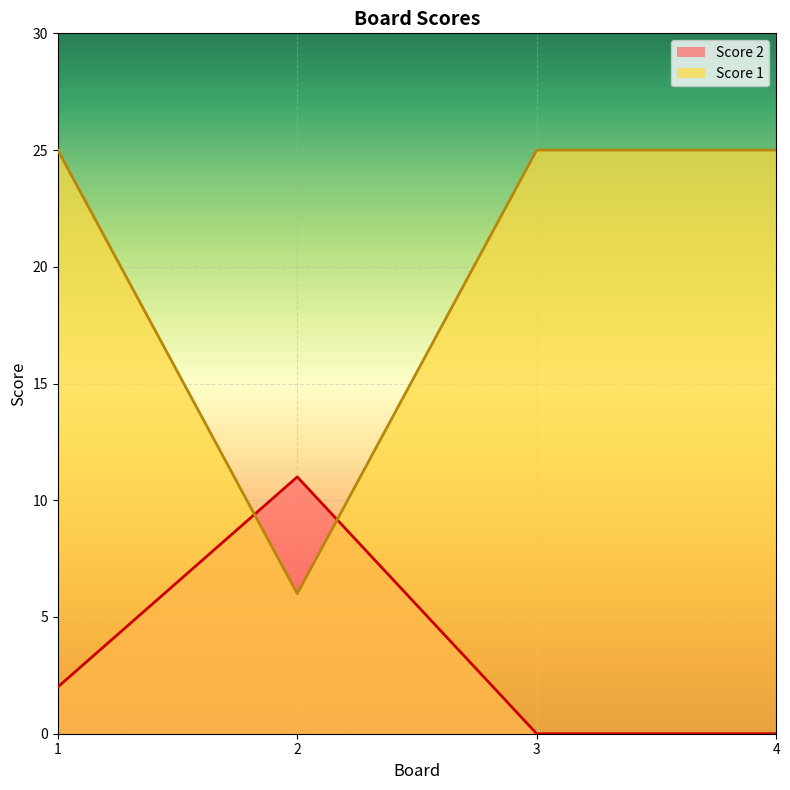

Which category has the highest value in the Score 1 series?

1